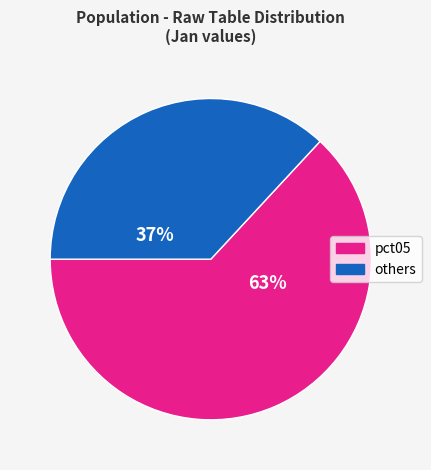

Rank the categories by value from lowest to highest.

others, pct05